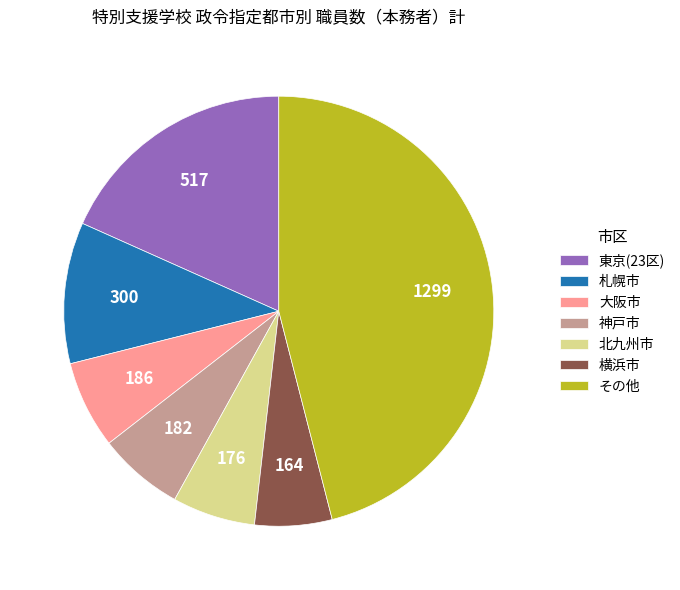

The 北九州市 slice represents 6% of the pie. True or false?

True